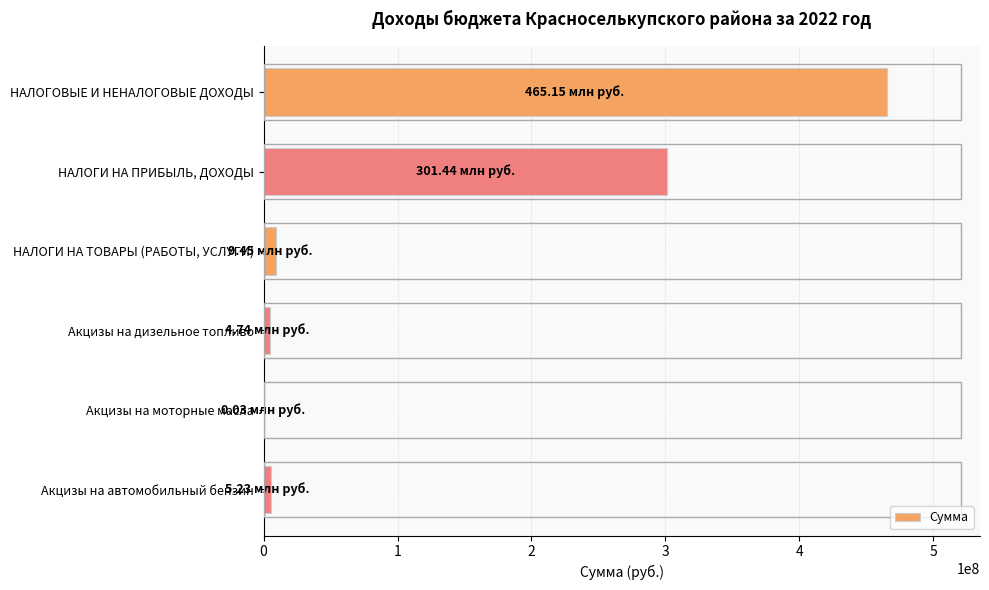

Which label corresponds to the largest value in the chart?

НАЛОГОВЫЕ И НЕНАЛОГОВЫЕ ДОХОДЫ